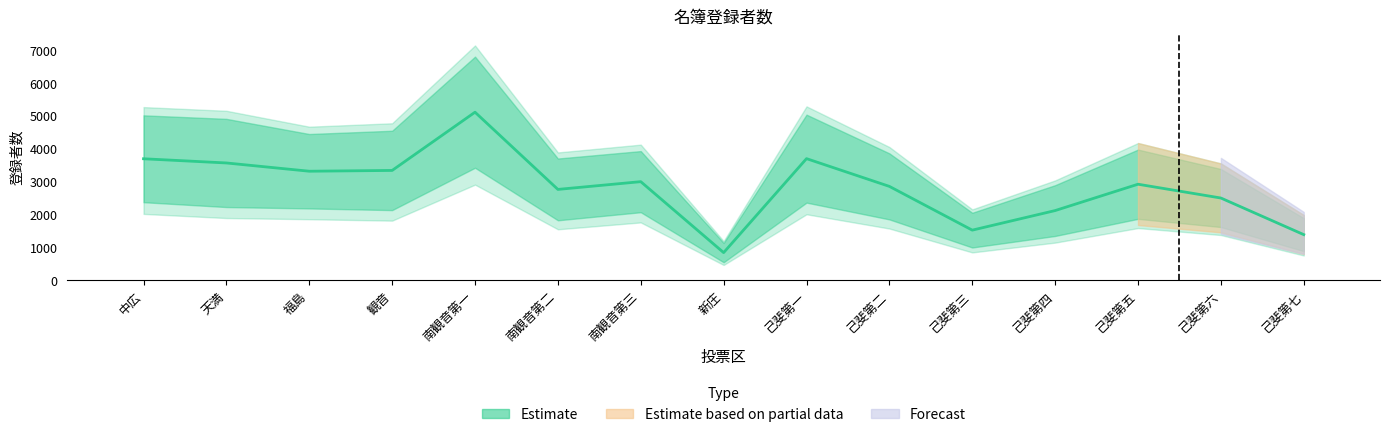

Is it true that Estimate (mid) equals 1526.5 at 己斐第三?

True